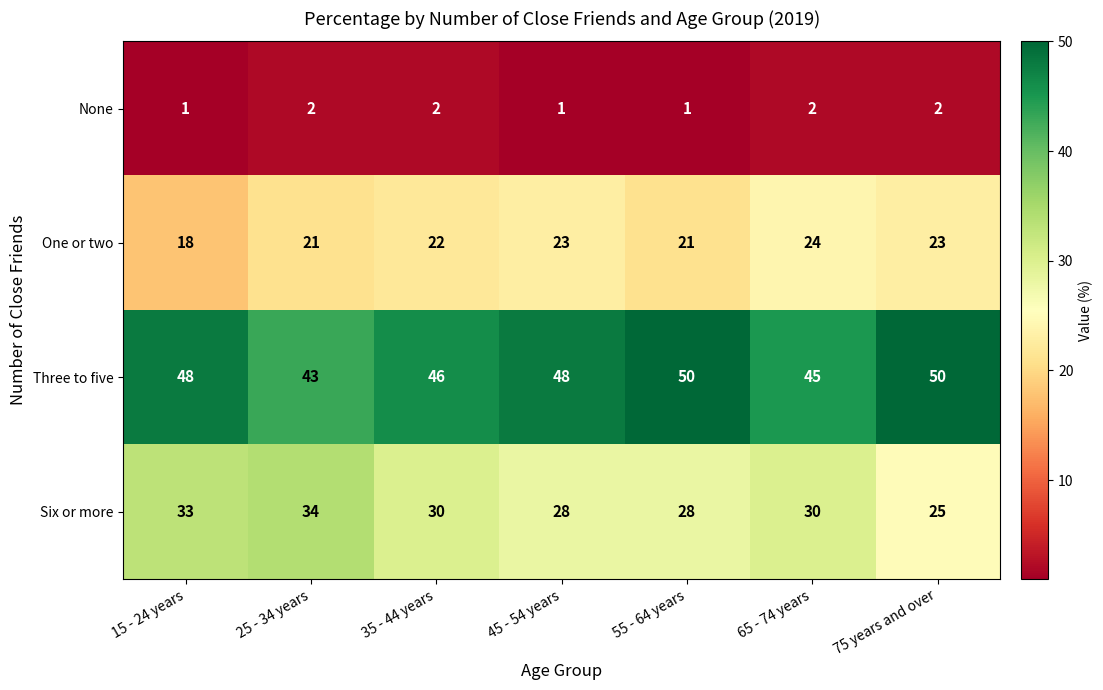

Reading left to right, transcribe all the data shown in this chart.

None: 1	2	2	1	1	2	2
One or two: 18	21	22	23	21	24	23
Three to five: 48	43	46	48	50	45	50
Six or more: 33	34	30	28	28	30	25